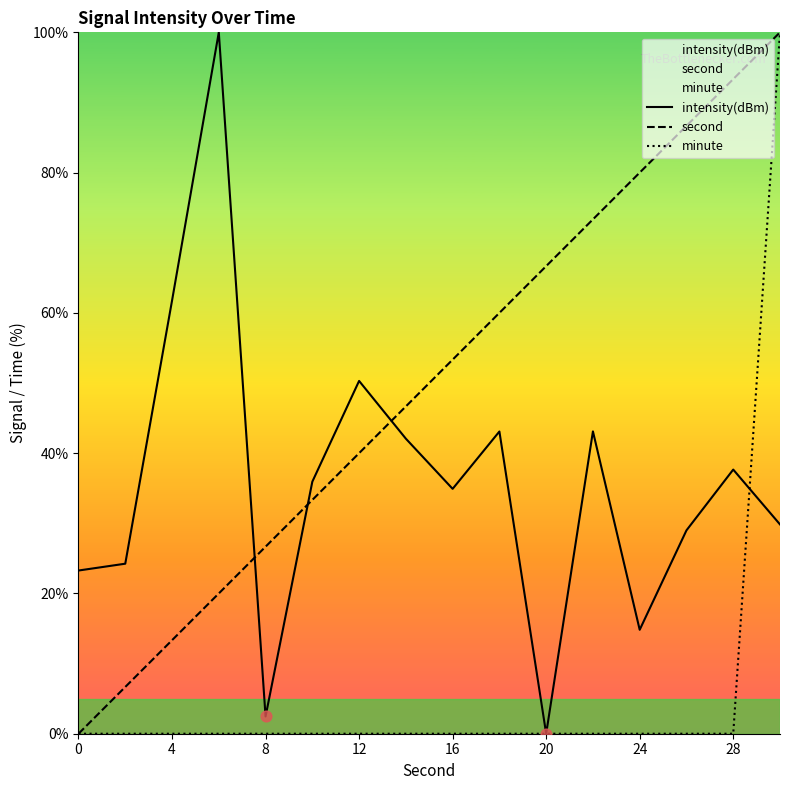

What is the total value across all series at 0?

23.3